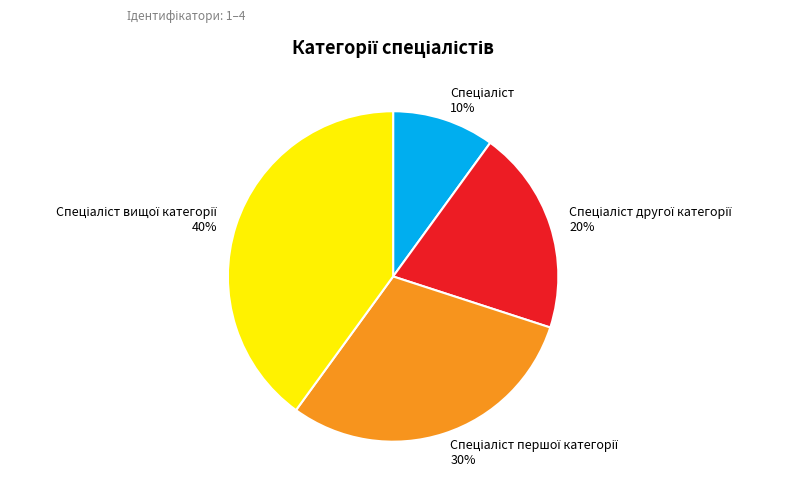

To the nearest percent, what is the difference between the largest and smallest slice percentages?

30%